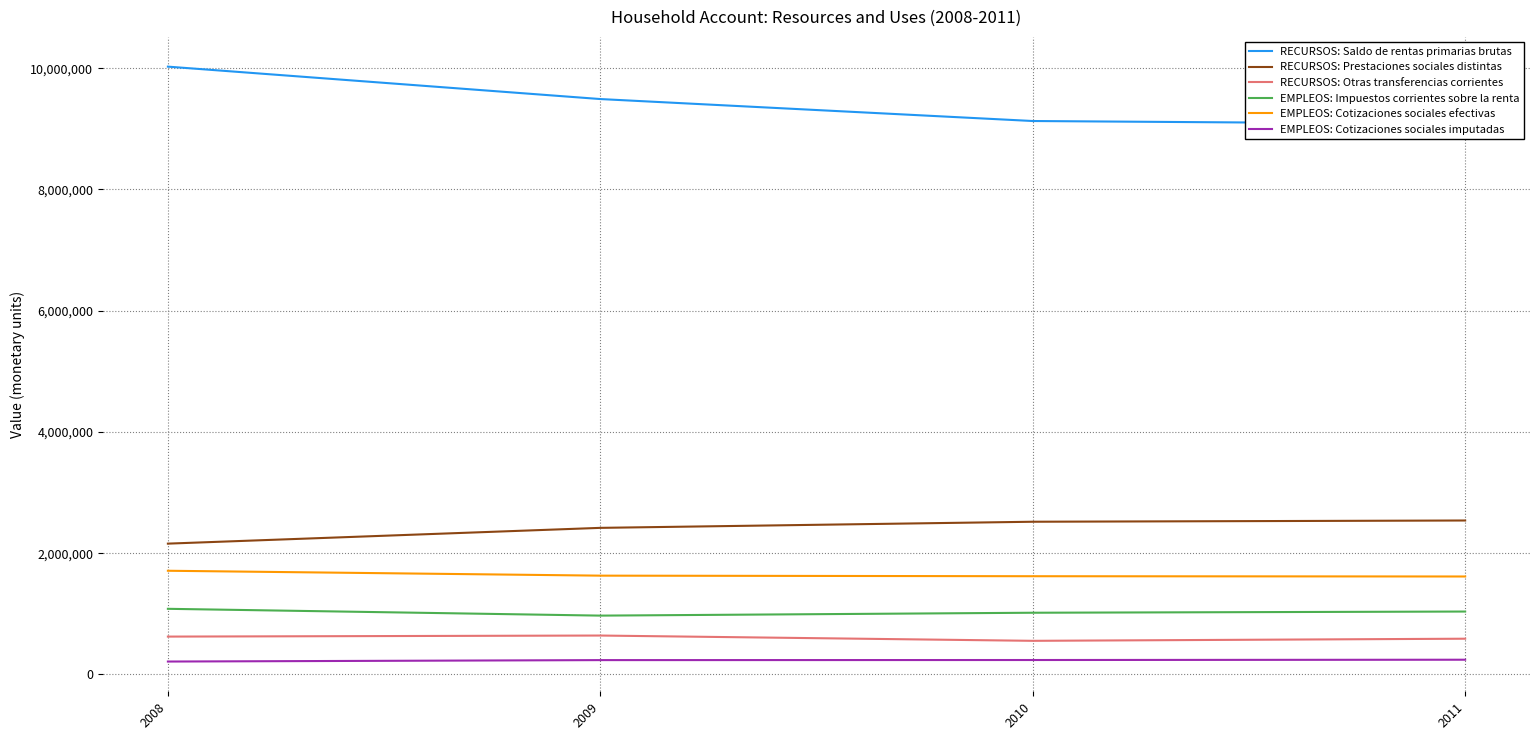

What is the minimum value for RECURSOS: Otras transferencias corrientes?

554318